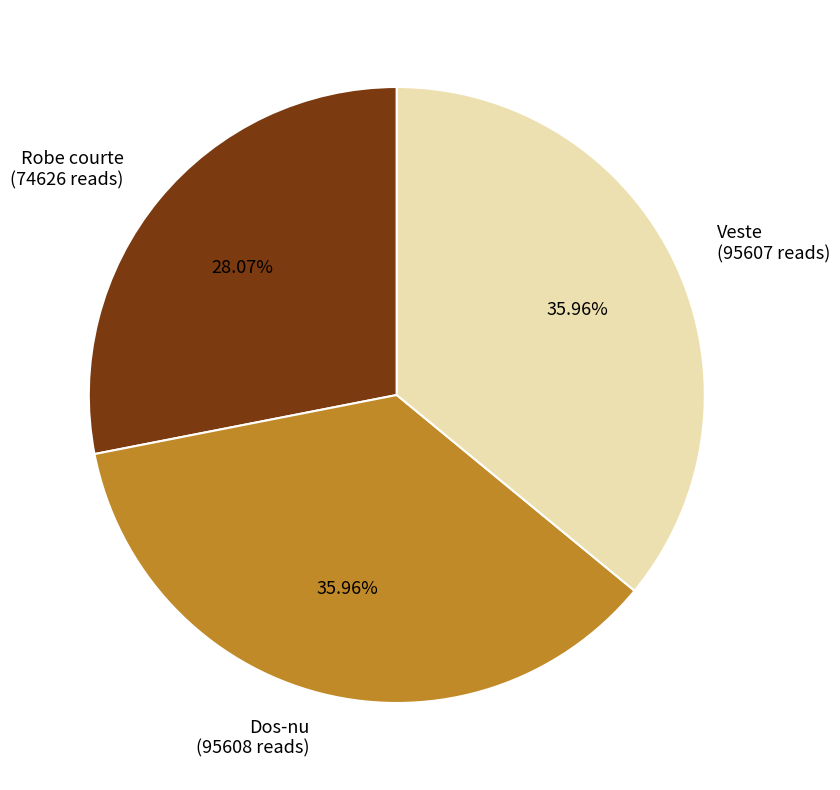

What percentage is the Veste slice, to the nearest percent?

36%